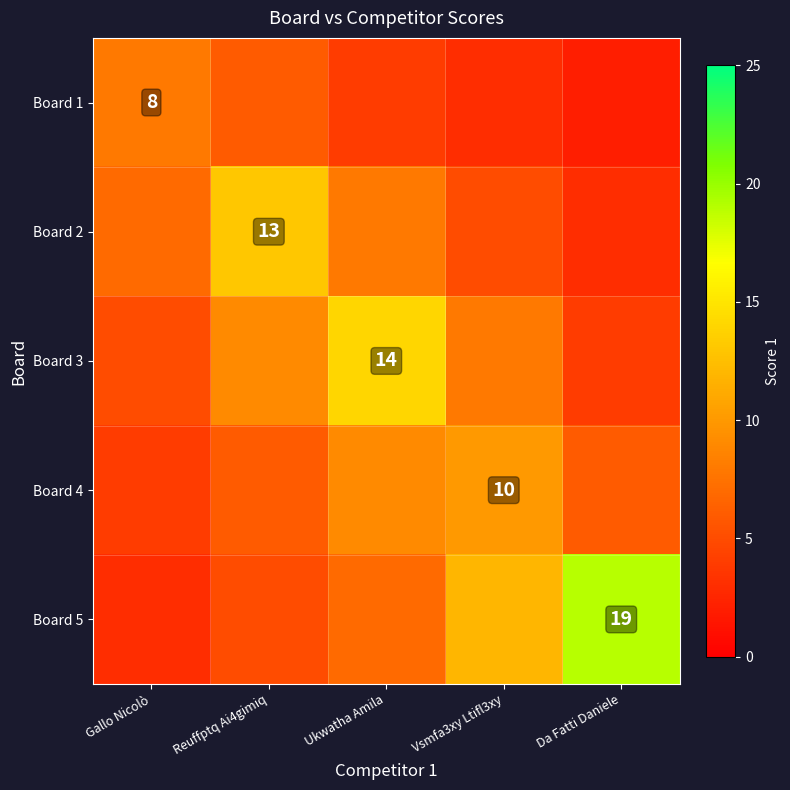

True or false: Board 2 has a value of 20 at Reuffptq Ai4gimiq.

False